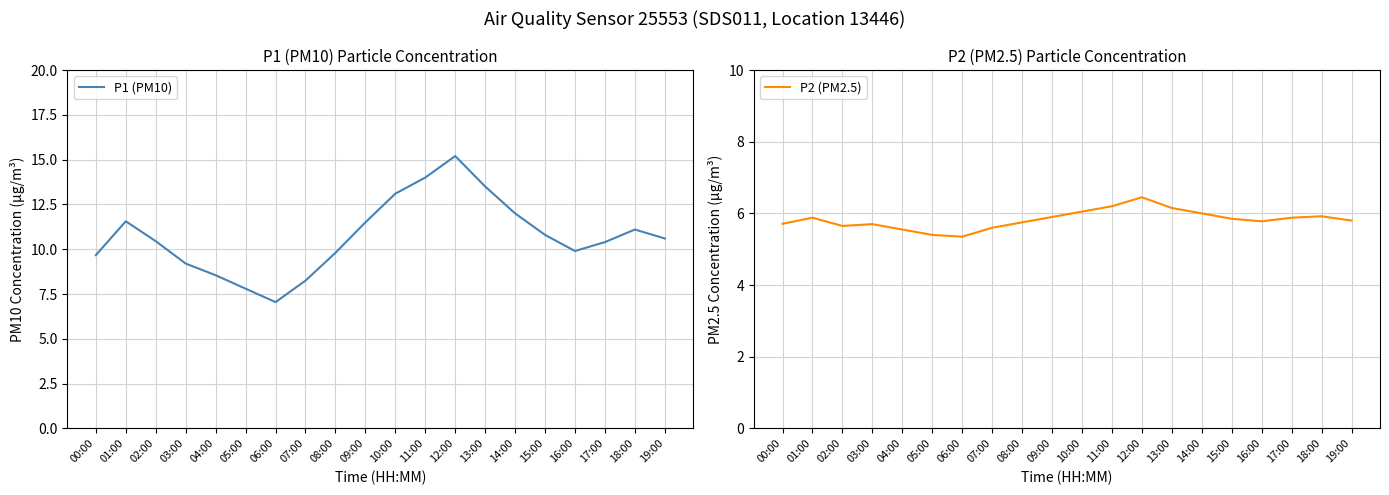

Is the value of P1 (PM10) at 09:00 greater than the value of P2 (PM2.5) at 14:00?

Yes